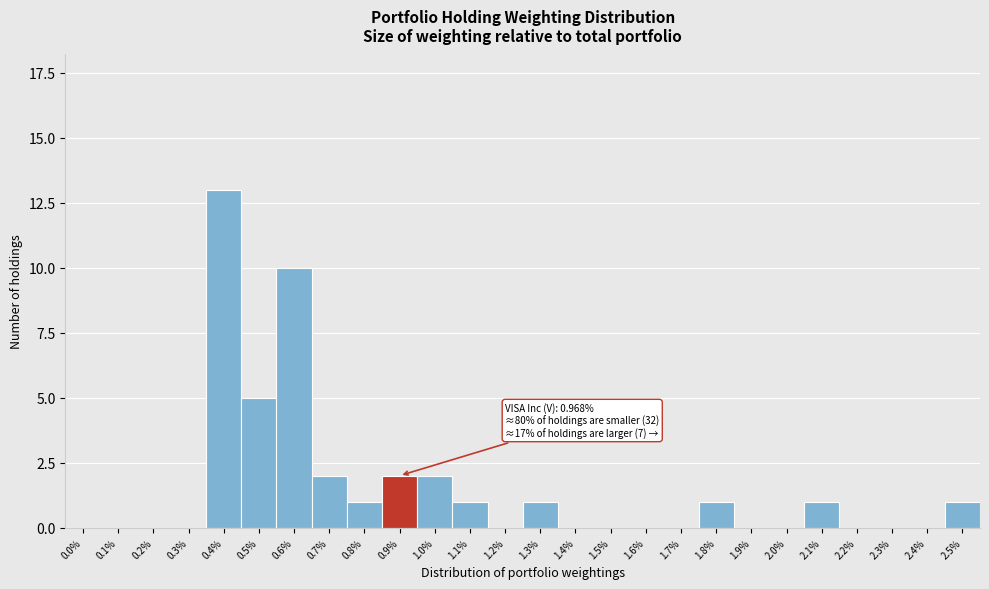

Reading left to right, transcribe all the data shown in this chart.

0.0%=0	0.1%=0	0.2%=0	0.3%=0	0.4%=13	0.5%=5	0.6%=10	0.7%=2	0.8%=1	0.9%=2	1.0%=2	1.1%=1	1.2%=0	1.3%=1	1.4%=0	1.5%=0	1.6%=0	1.7%=0	1.8%=1	1.9%=0	2.0%=0	2.1%=1	2.2%=0	2.3%=0	2.4%=0	2.5%=1